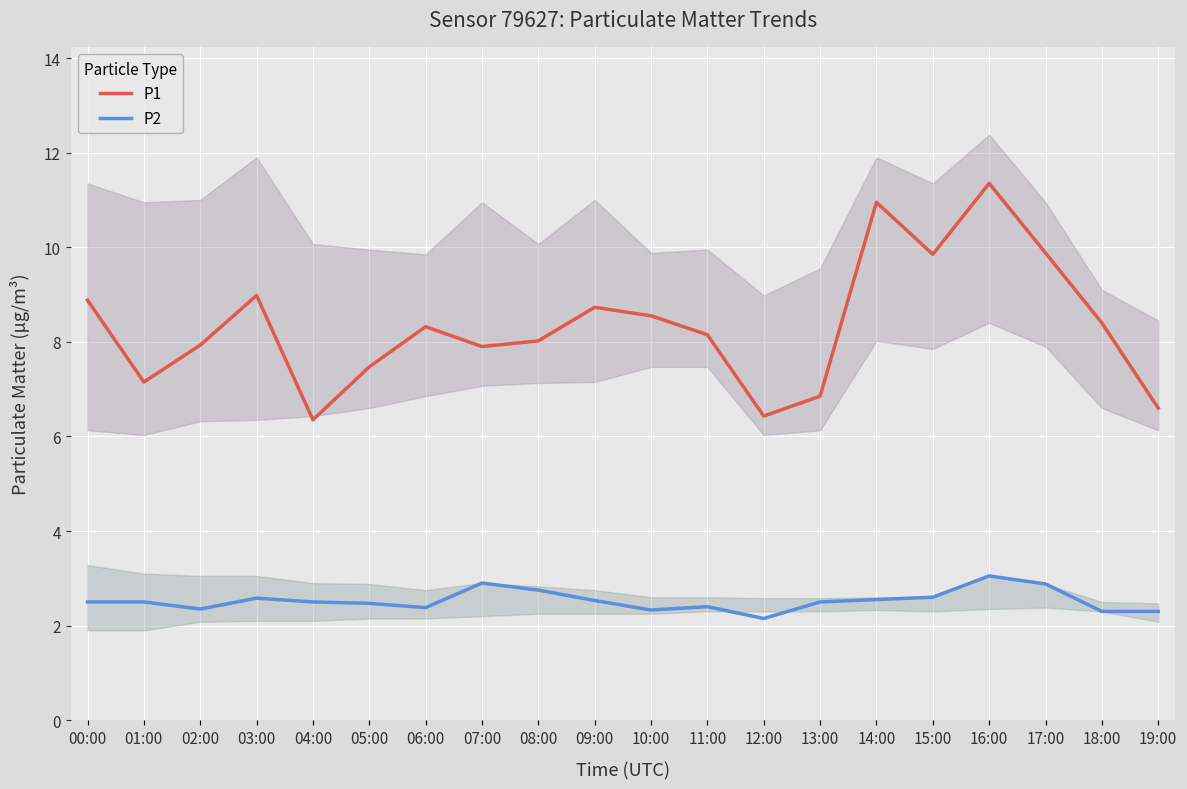

Rank the series by their maximum value, from highest to lowest.

P1, P2